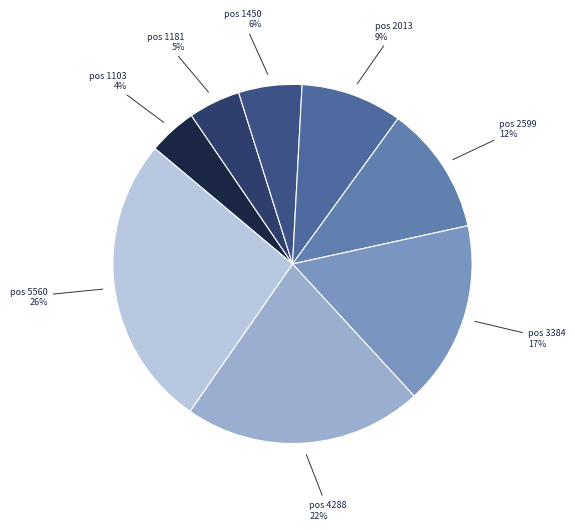

To the nearest percent, what is the difference between the largest and smallest slice percentages?

22%